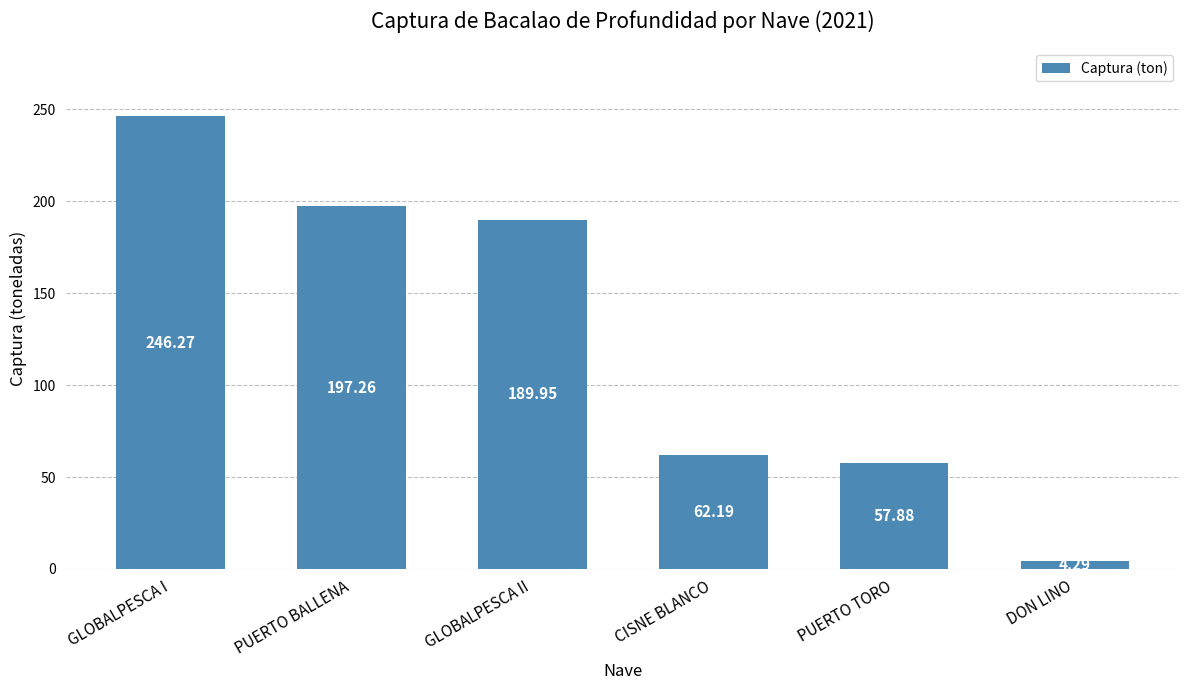

Rank the categories by value from lowest to highest.

DON LINO, PUERTO TORO, CISNE BLANCO, GLOBALPESCA II, PUERTO BALLENA, GLOBALPESCA I